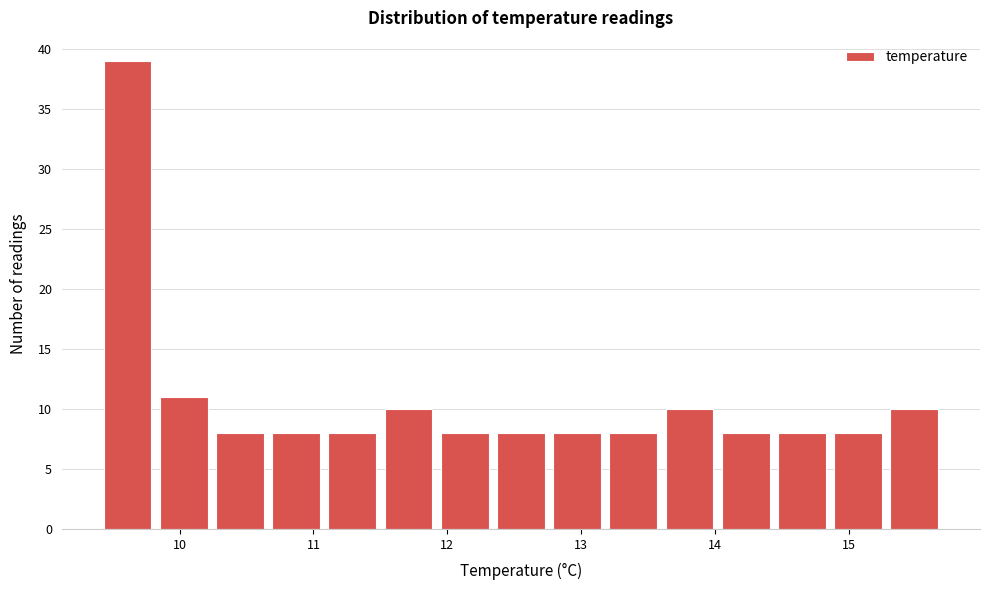

Reading left to right, list every bar in this chart as the range it spans on the x-axis followed by its height. Neither the bar edges nor the heights are printed on the chart, so give them approximately, as read against the axes.

9.40 to 9.82: 39
9.82 to 10.24: 11
10.24 to 10.66: 8
10.66 to 11.08: 8
11.08 to 11.50: 8
11.50 to 11.92: 10
11.92 to 12.34: 8
12.34 to 12.76: 8
12.76 to 13.18: 8
13.18 to 13.60: 8
13.60 to 14.02: 10
14.02 to 14.44: 8
14.44 to 14.86: 8
14.86 to 15.28: 8
15.28 to 15.70: 10